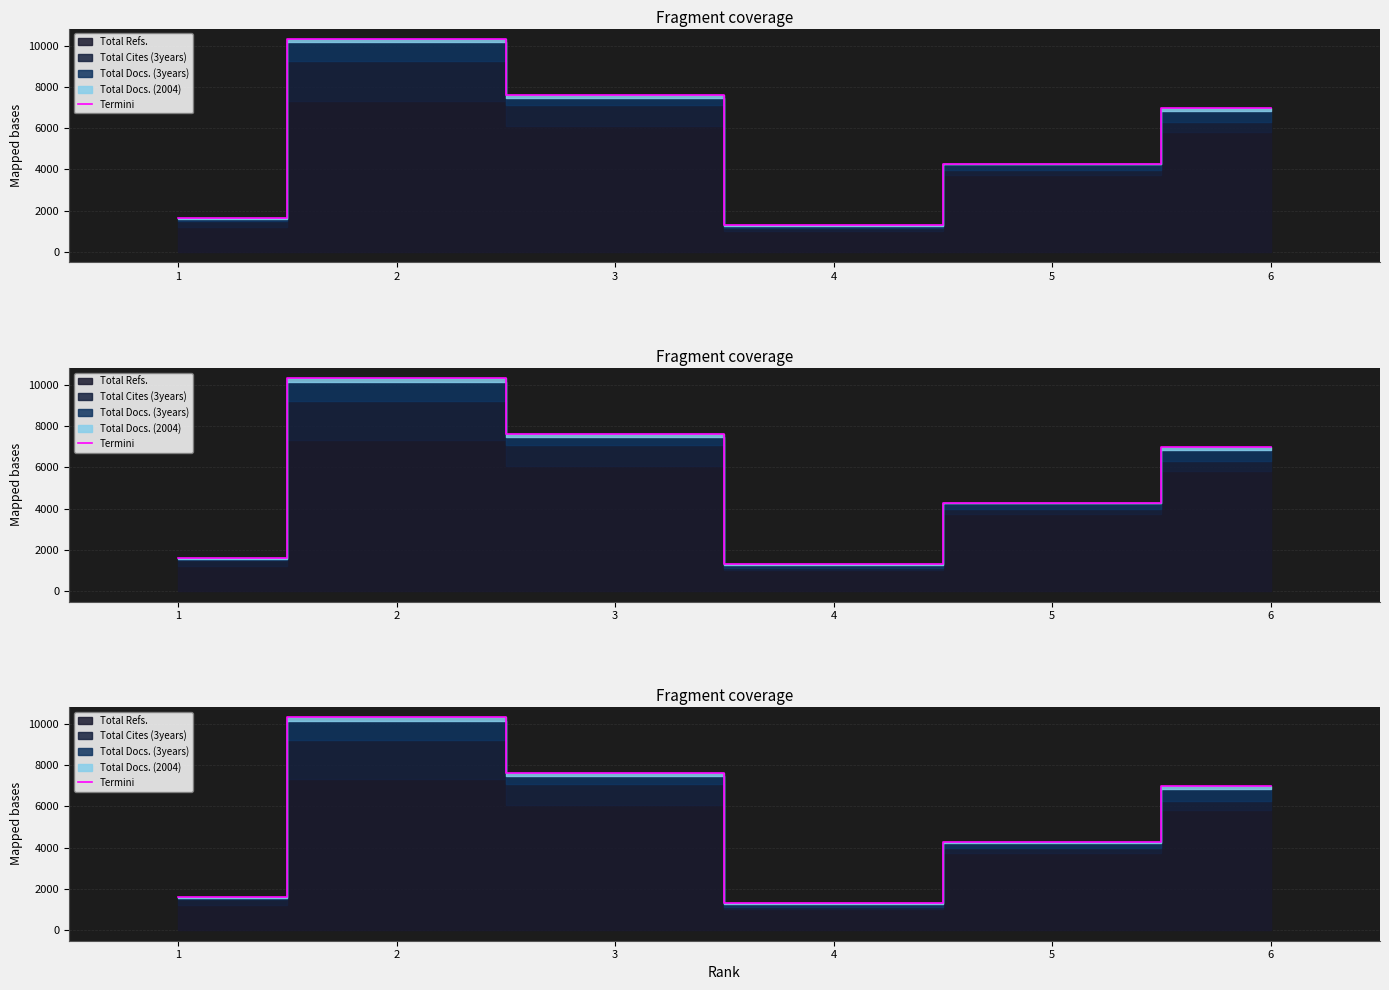

What is the sum of the values at 2 and 3?

17922